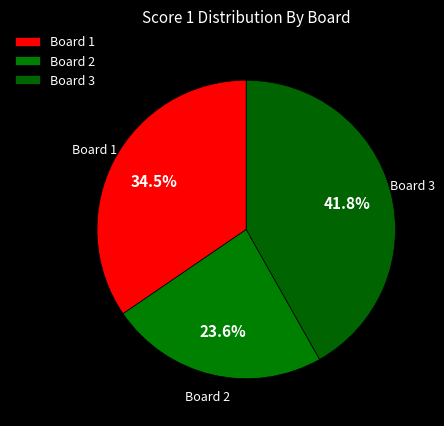

What percentage is the Board 2 slice, to the nearest percent?

24%